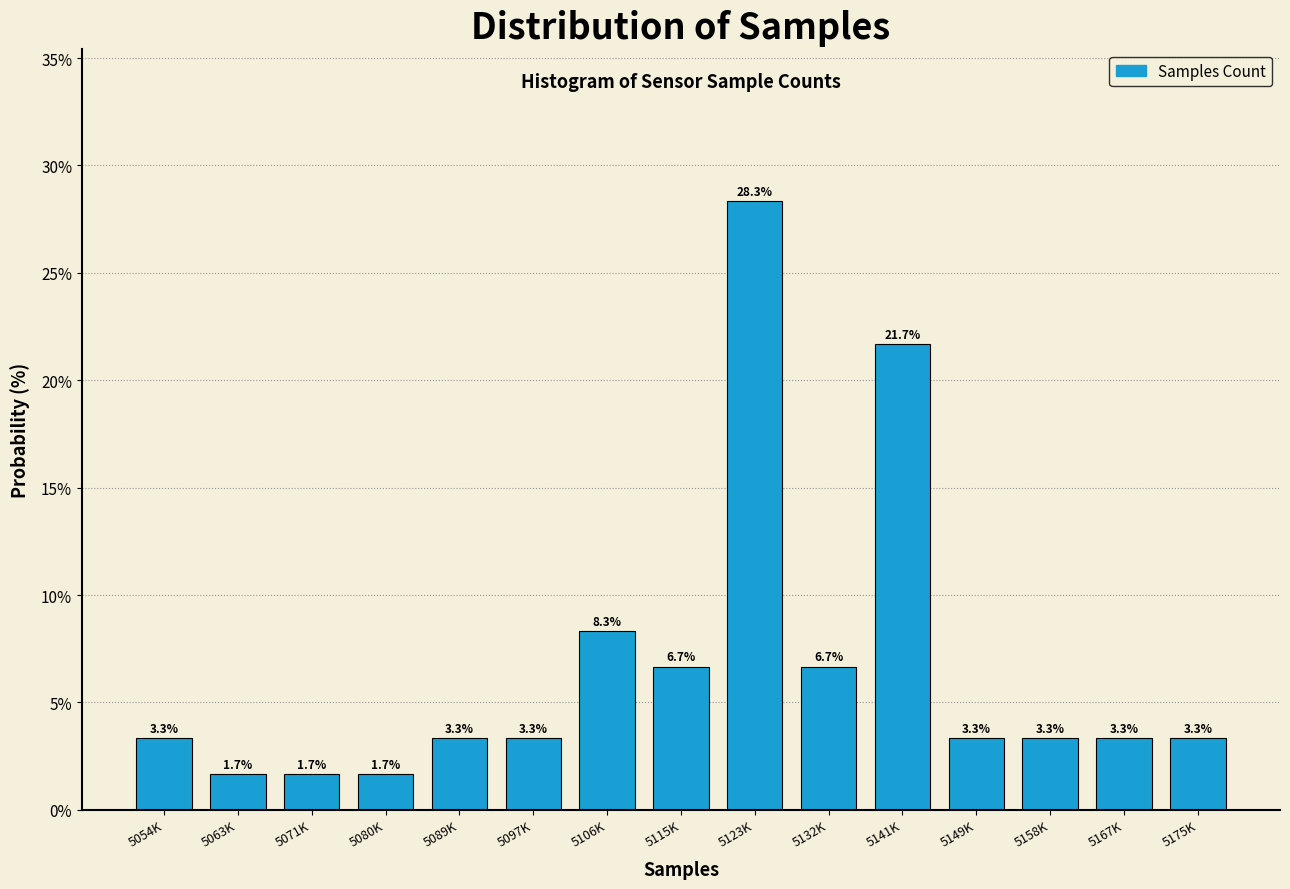

Reading right to left, extract all data points from this chart.

5175K=3.3	5167K=3.3	5158K=3.3	5149K=3.3	5141K=21.7	5132K=6.7	5123K=28.3	5115K=6.7	5106K=8.3	5097K=3.3	5089K=3.3	5080K=1.7	5071K=1.7	5063K=1.7	5054K=3.3